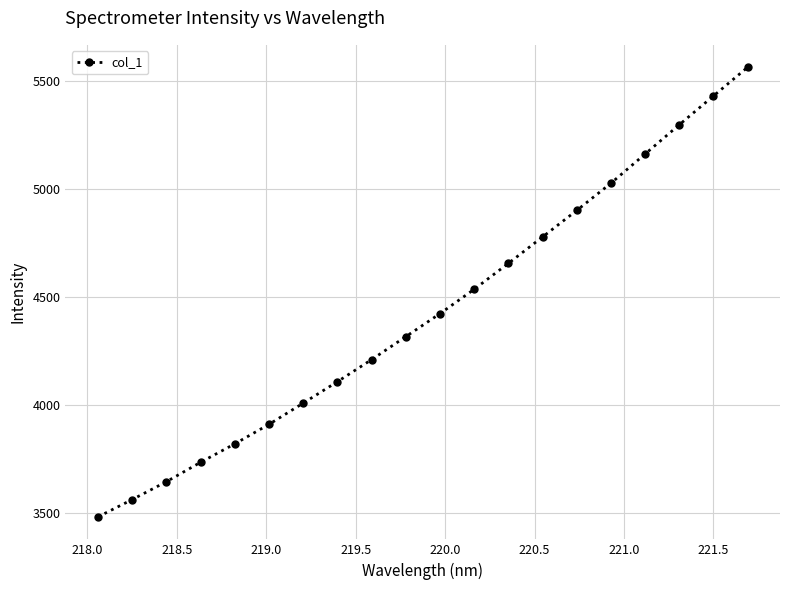

True or false: the data has more than 0 interior local peaks.

False